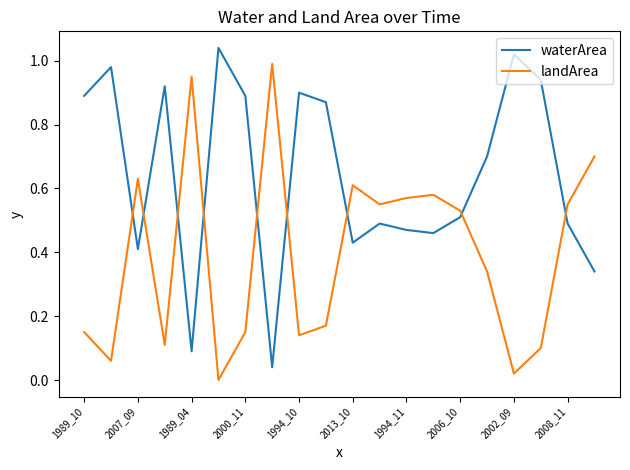

Which series has the largest total across all categories?

waterArea